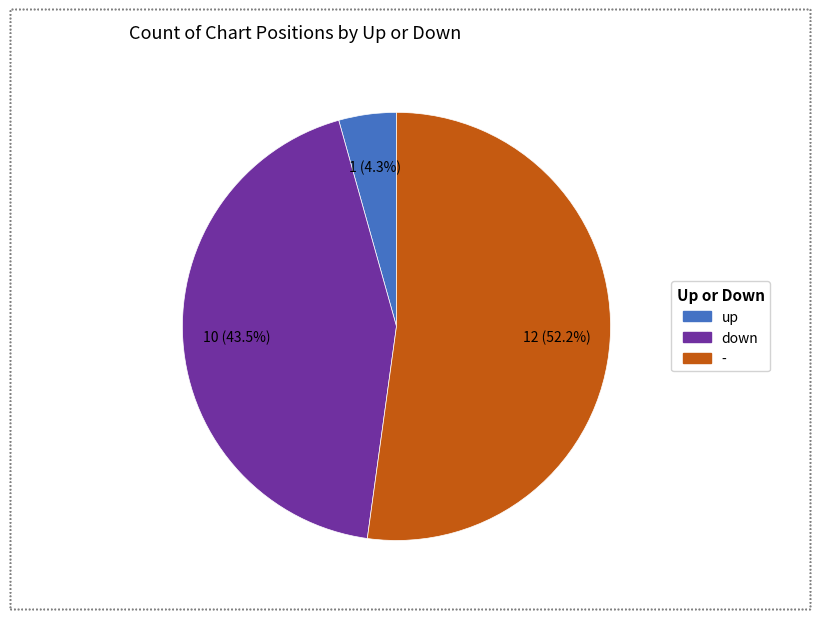

Which slice is the largest?

-